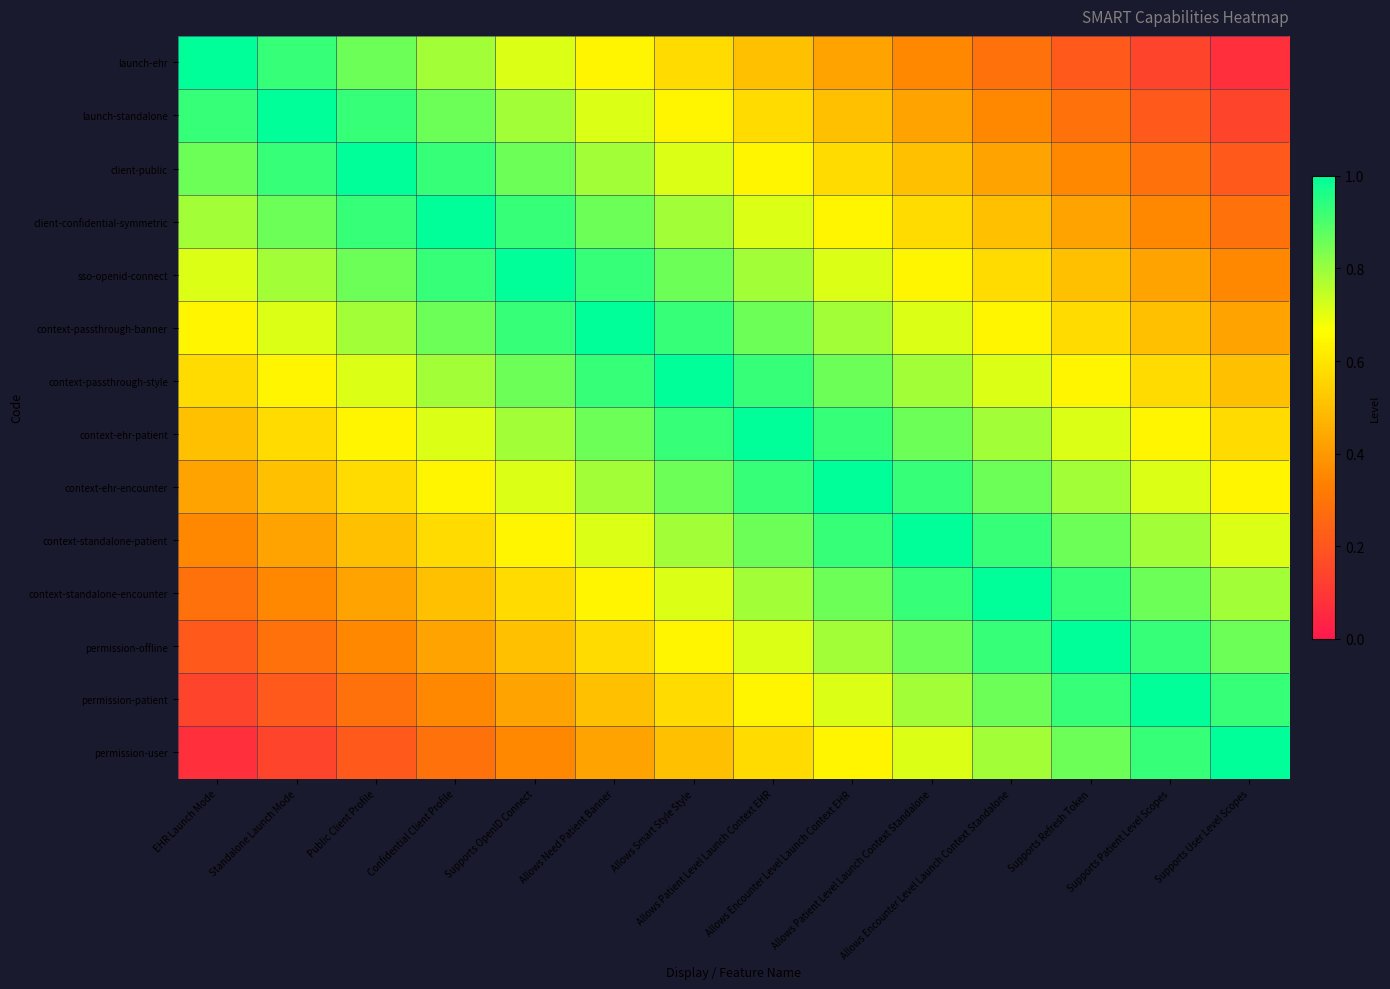

Which series has the widest spread of values?

launch-ehr